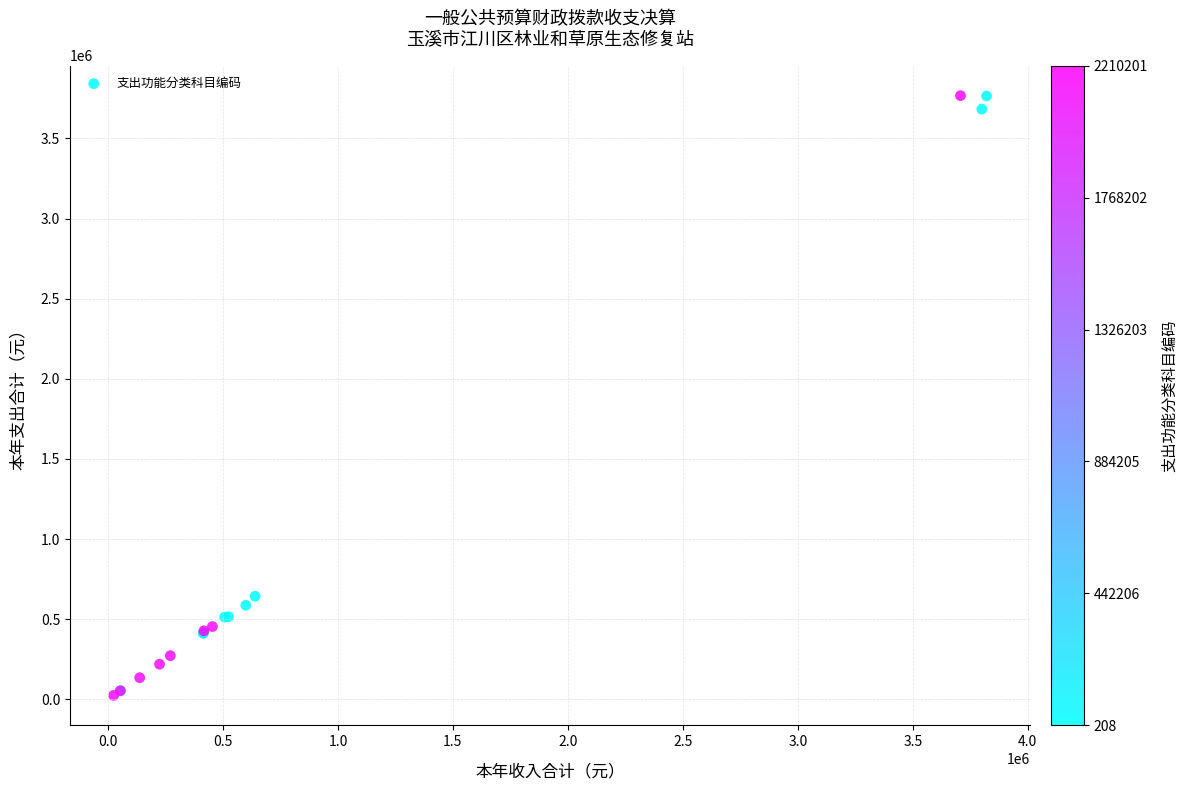

What Y value in the scatter plot is closest to 1895750?

643444.3